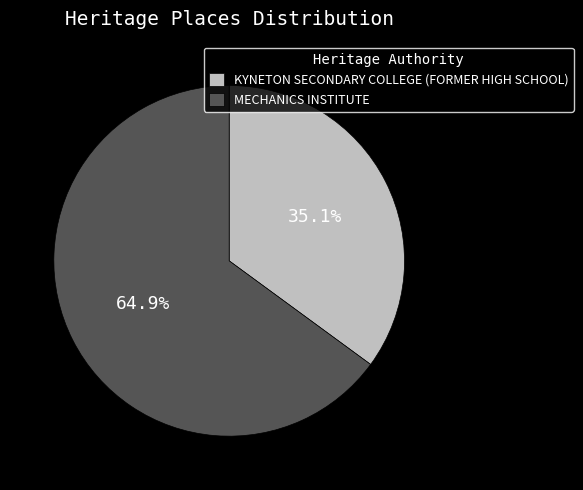

Between MECHANICS INSTITUTE and KYNETON SECONDARY COLLEGE (FORMER HIGH SCHOOL), which is larger?

MECHANICS INSTITUTE